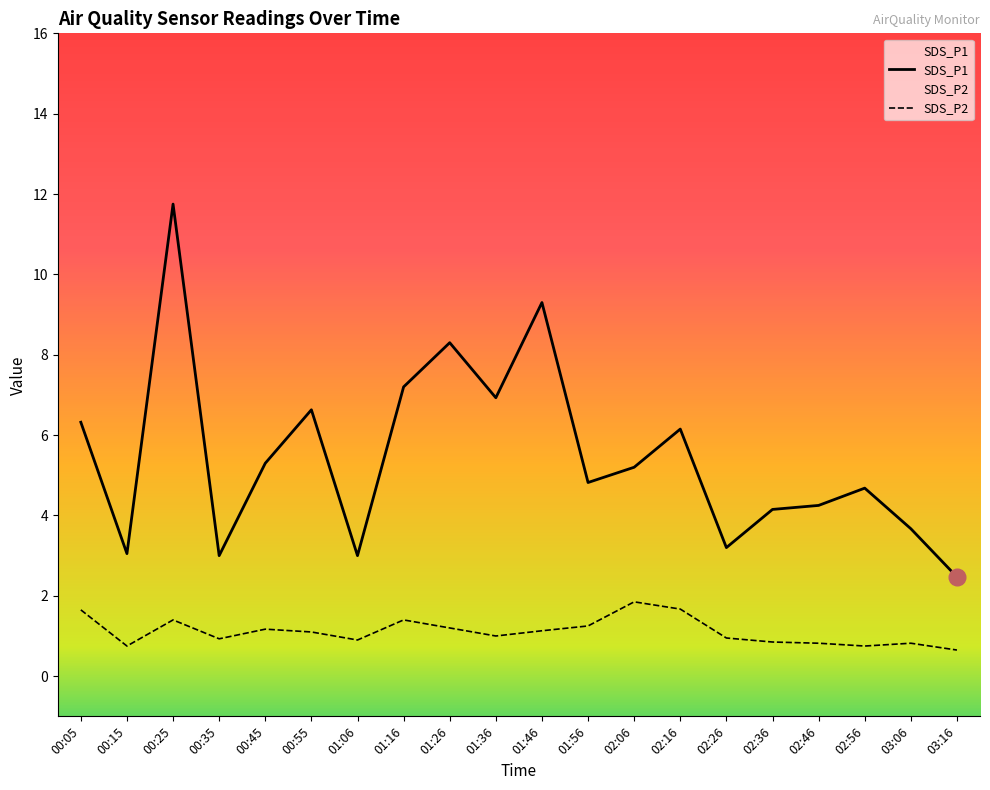

Which series has the largest range (max minus min)?

SDS_P1